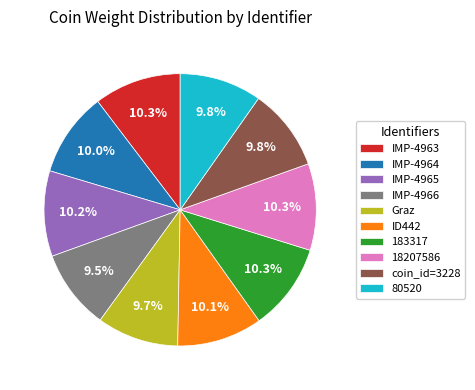

Combined, what portion of the pie is Graz and IMP-4964?

19.7%